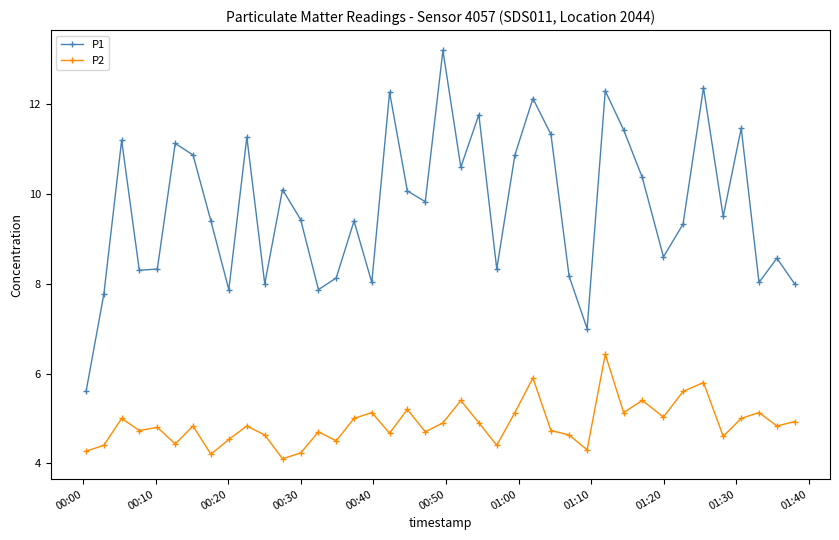

Which series has the widest spread of values?

P1